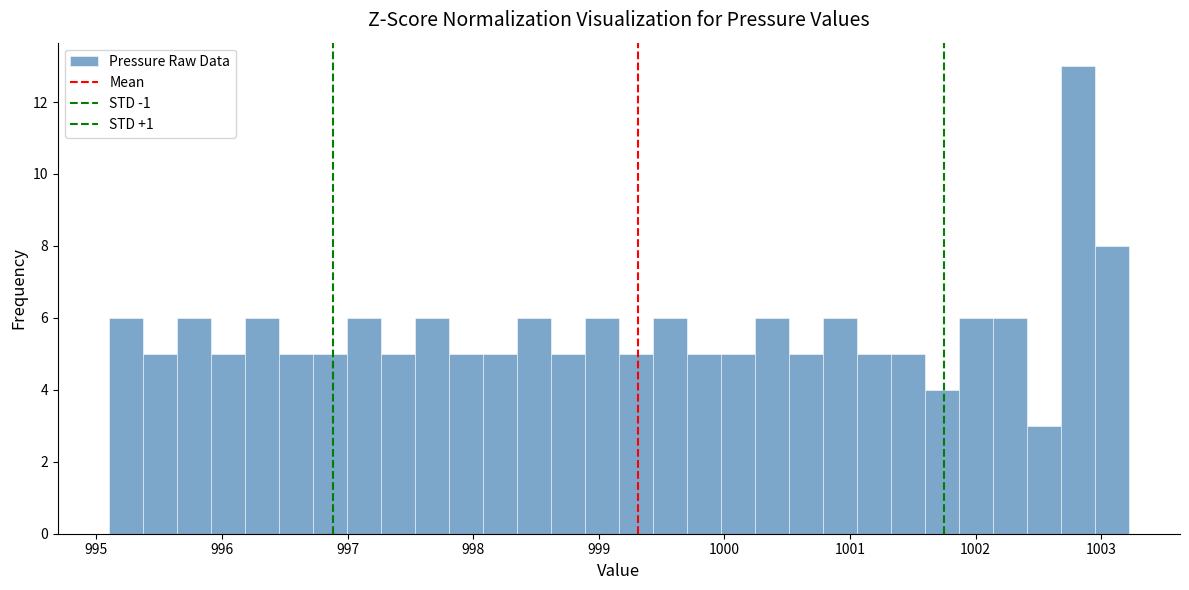

Read against the x-axis, roughly where is the centre of the tallest bar?

1002.8